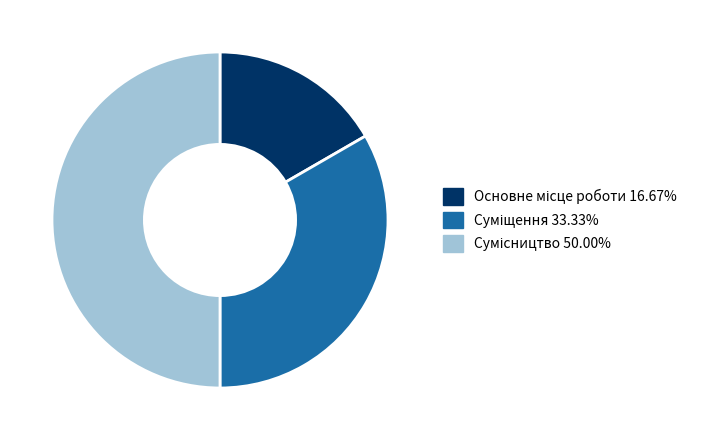

Is there a majority slice in this chart?

No